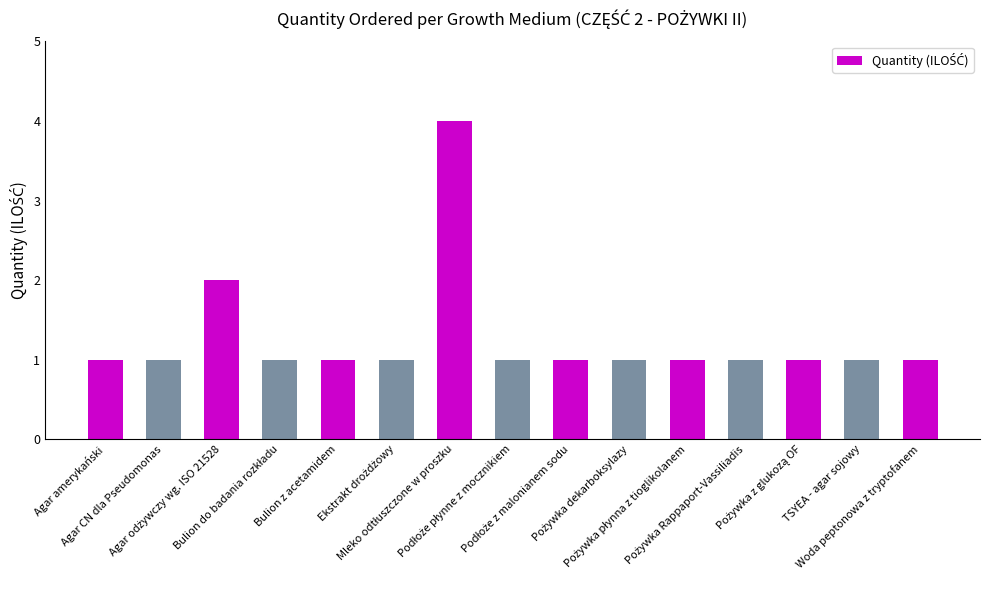

What is the difference between the maximum and minimum values?

3